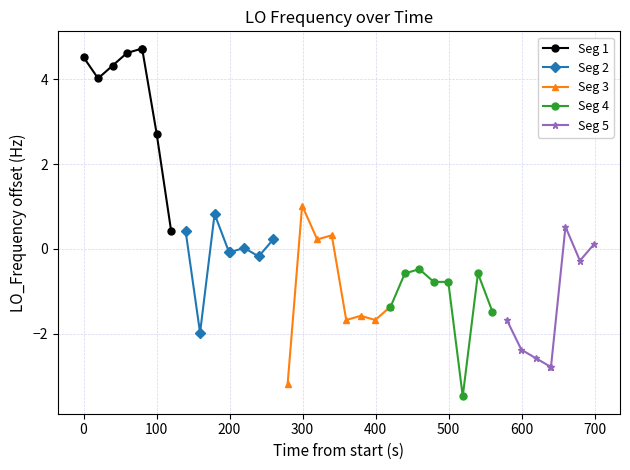

What is the maximum value for Seg 1?

4.7